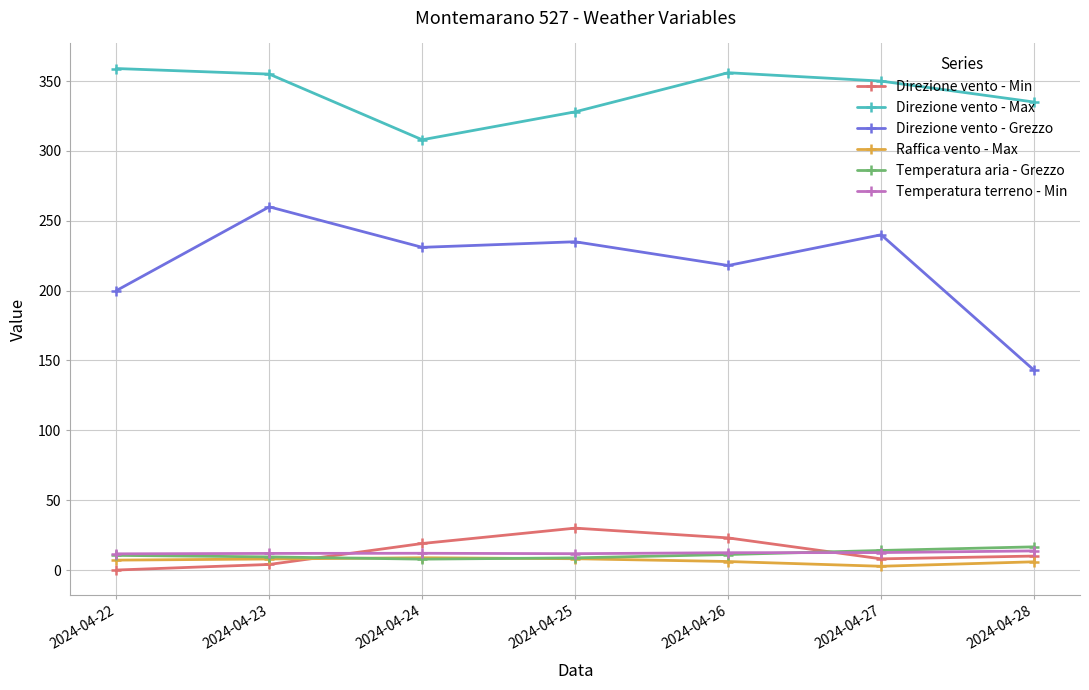

The value of Direzione vento - Grezzo at 2024-04-24 is 48.5. True or false?

False